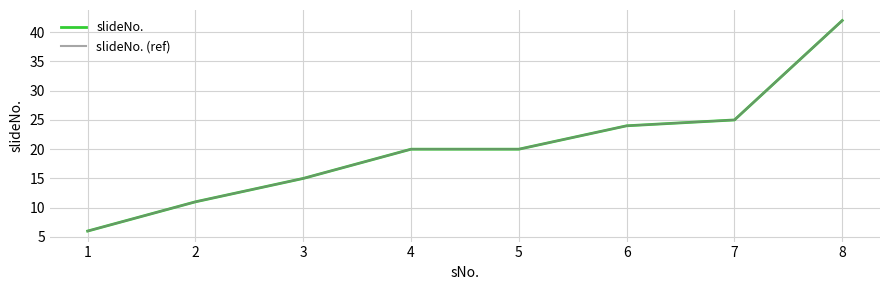

Which series changed the most between 4 and 6?

slideNo.